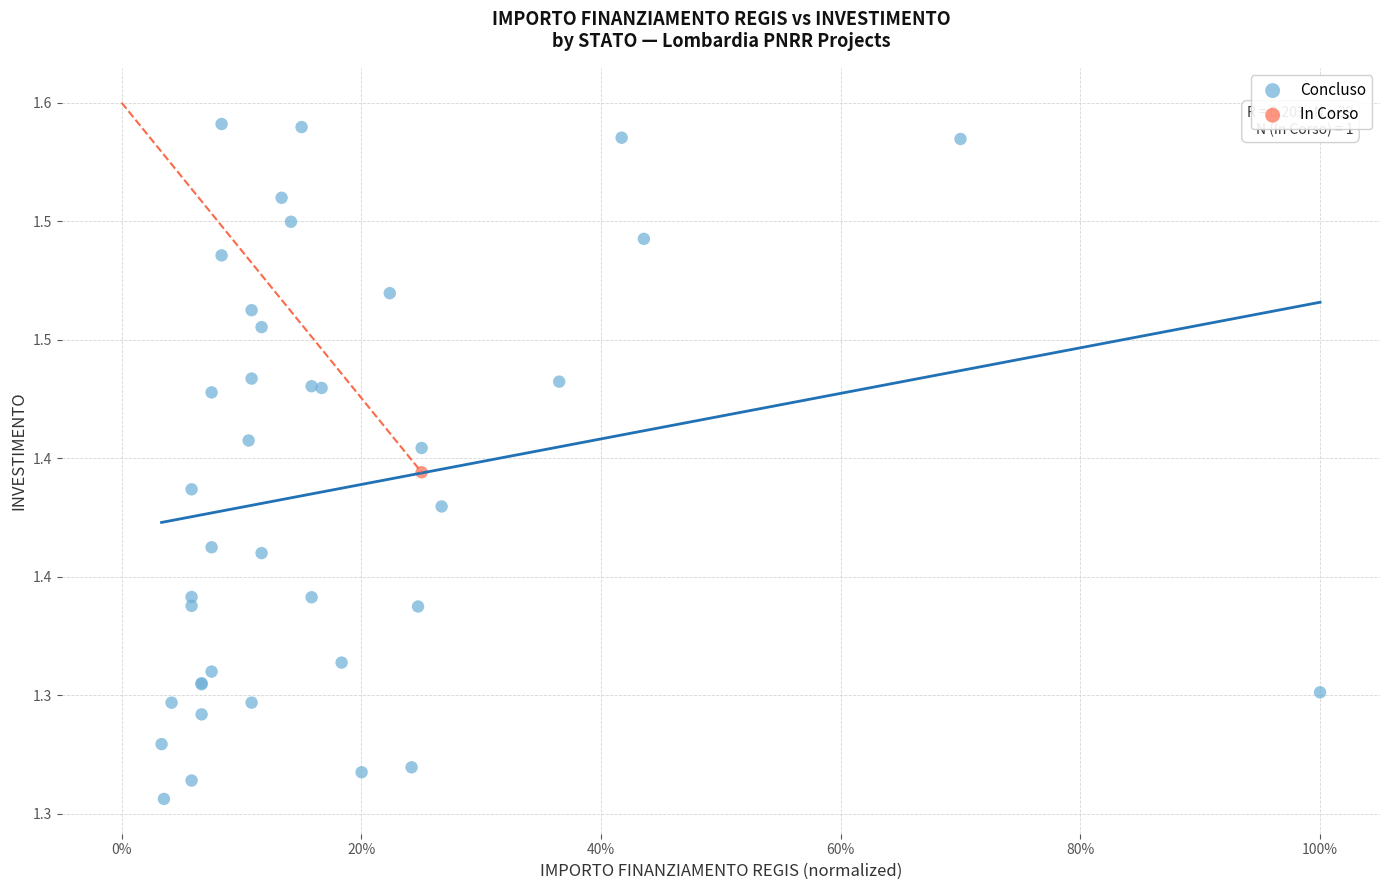

What are all the series names shown in the legend?

Concluso, In Corso